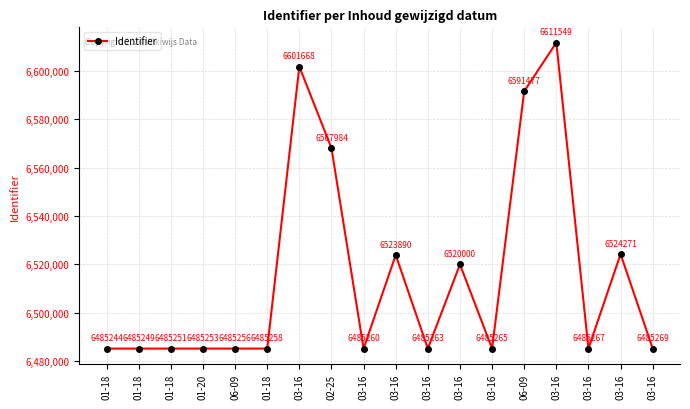

Does the chart have visible grid lines?

Yes